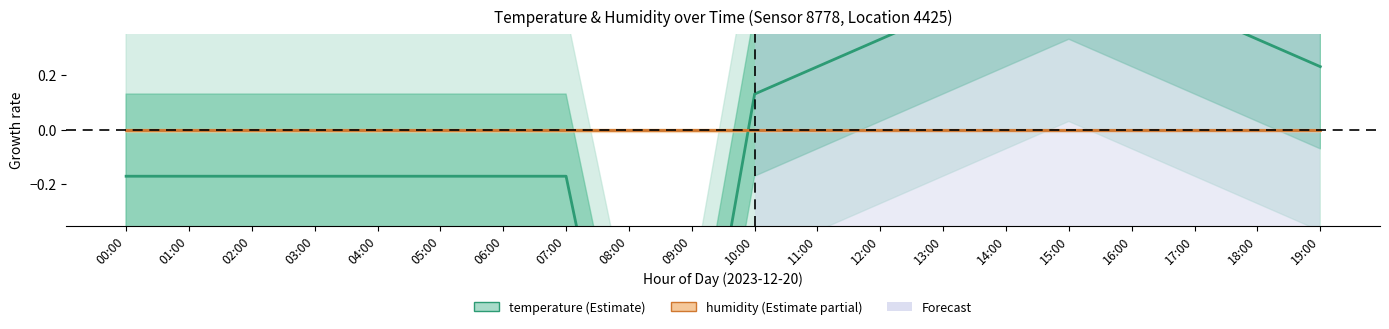

How many lines are shown in the chart?

2